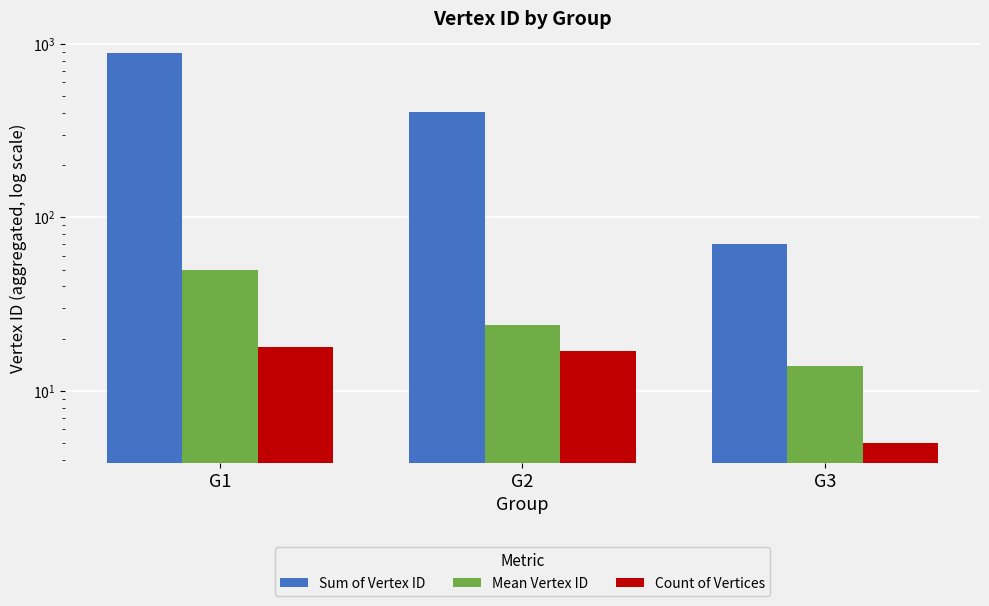

Reading right to left, extract all data points from this chart.

Sum of Vertex ID: G3=70.0	G2=405.0	G1=891.0
Mean Vertex ID: G3=14.0	G2=23.8	G1=49.5
Count of Vertices: G3=5.0	G2=17.0	G1=18.0